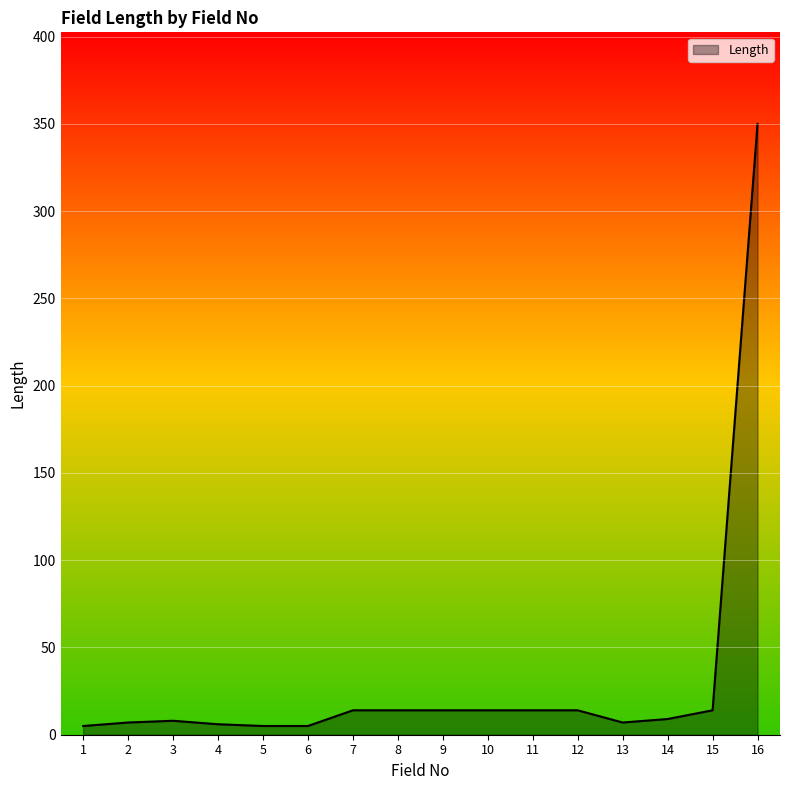

What is the maximum value shown in the chart?

350